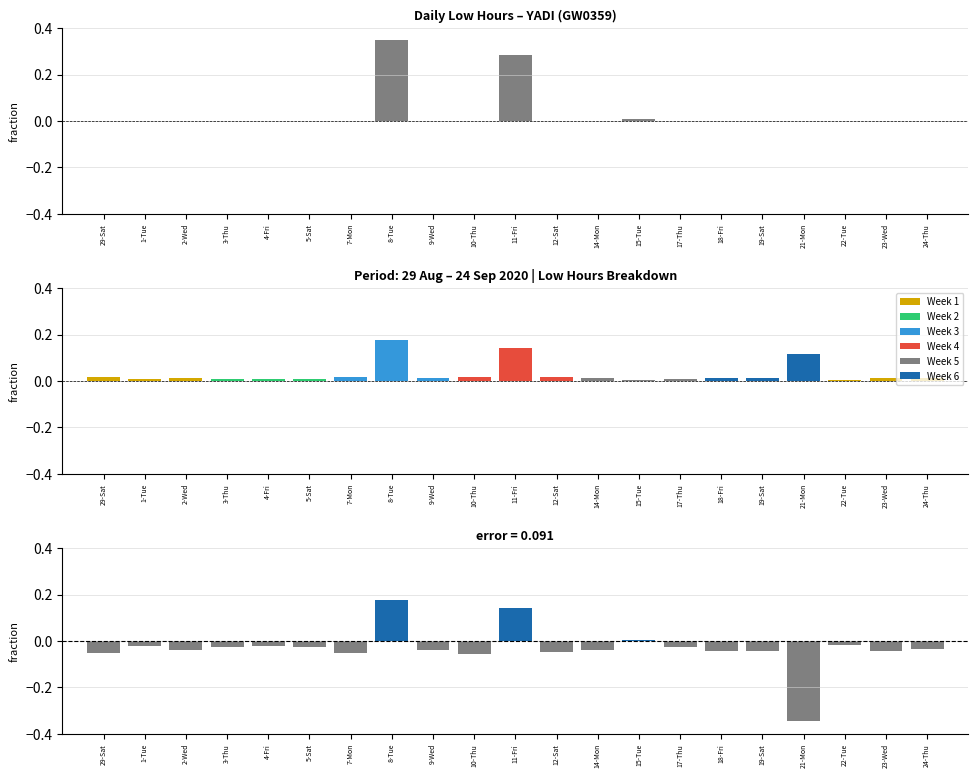

Reading left to right, extract all data points from this chart.

Low (hours): 0.0	0.0	0.0	0.0	0.0	0.0	0.0	0.3	0.0	0.0	0.3	0.0	0.0	0.0	0.0	0.0	0.0	0.0	0.0	0.0	0.0
Residual: -0.0	-0.0	-0.0	-0.0	-0.0	-0.0	-0.0	0.2	-0.0	-0.1	0.1	-0.0	-0.0	0.0	-0.0	-0.0	-0.0	-0.3	-0.0	-0.0	-0.0